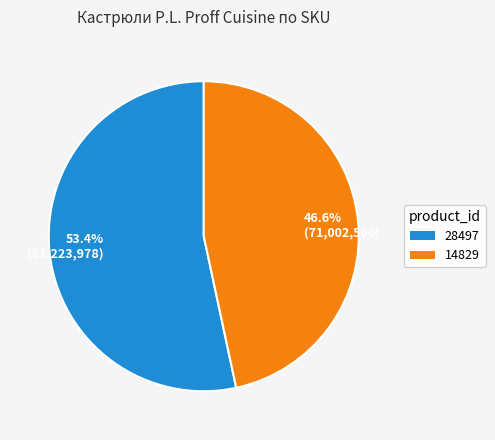

Is the sum of 53.4% (81,223,978) and 46.6% (71,002,500) greater than half?

Yes